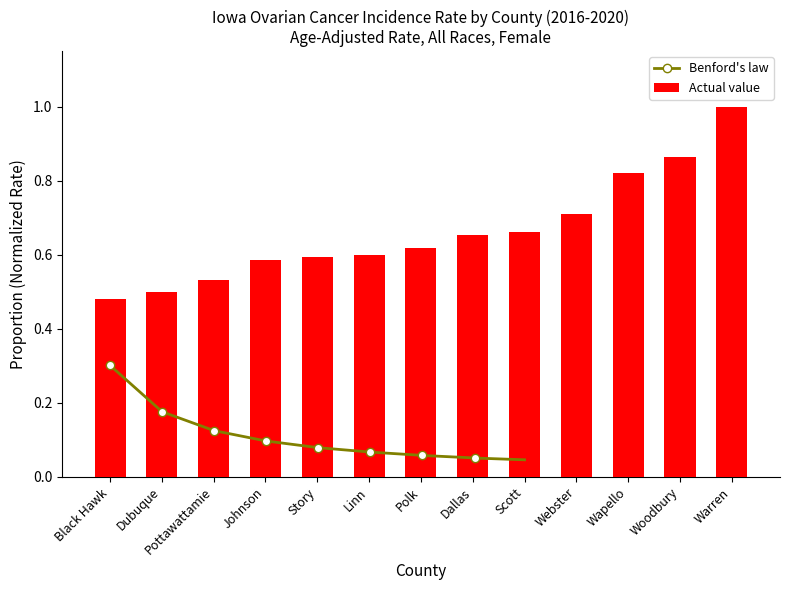

What is the label of the 2nd bar from the right?

Woodbury